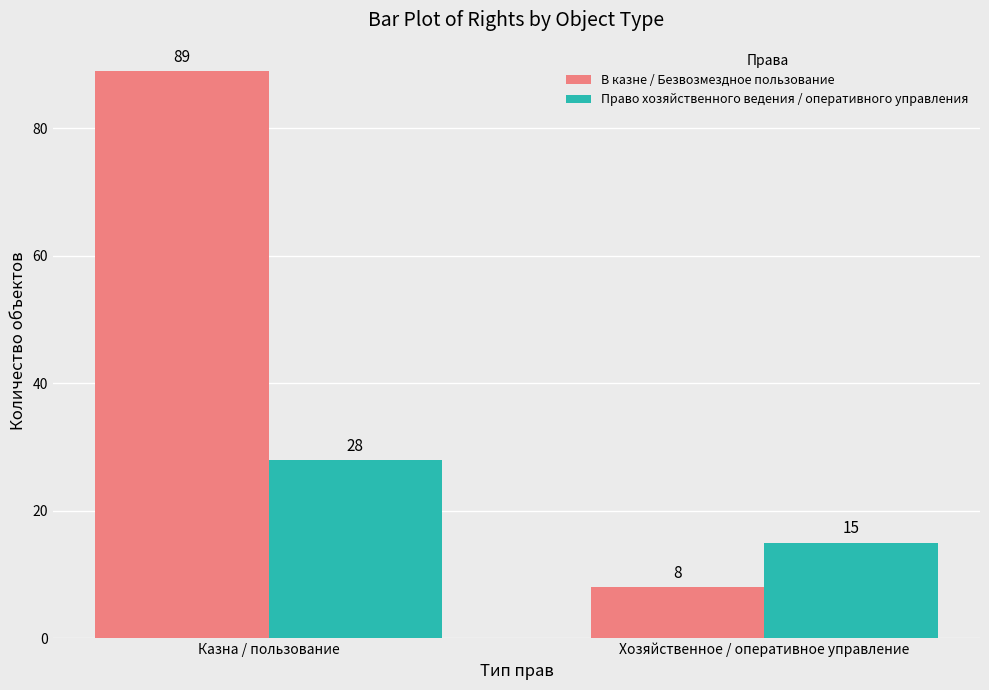

How many data points does each series have?

2